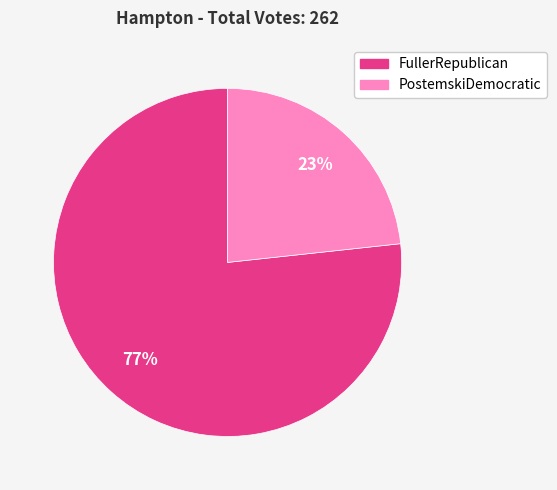

What is the largest slice in the pie chart?

FullerRepublican